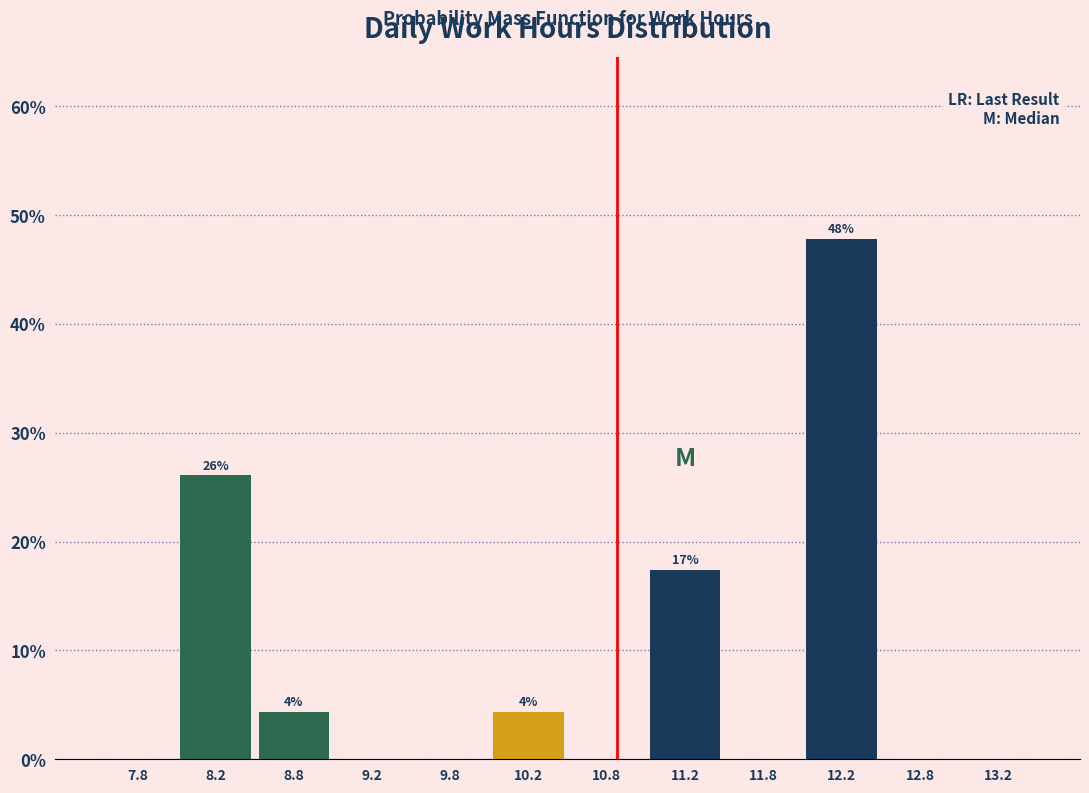

Over which range of the x-axis is the bar tallest?

12.0 to 12.5